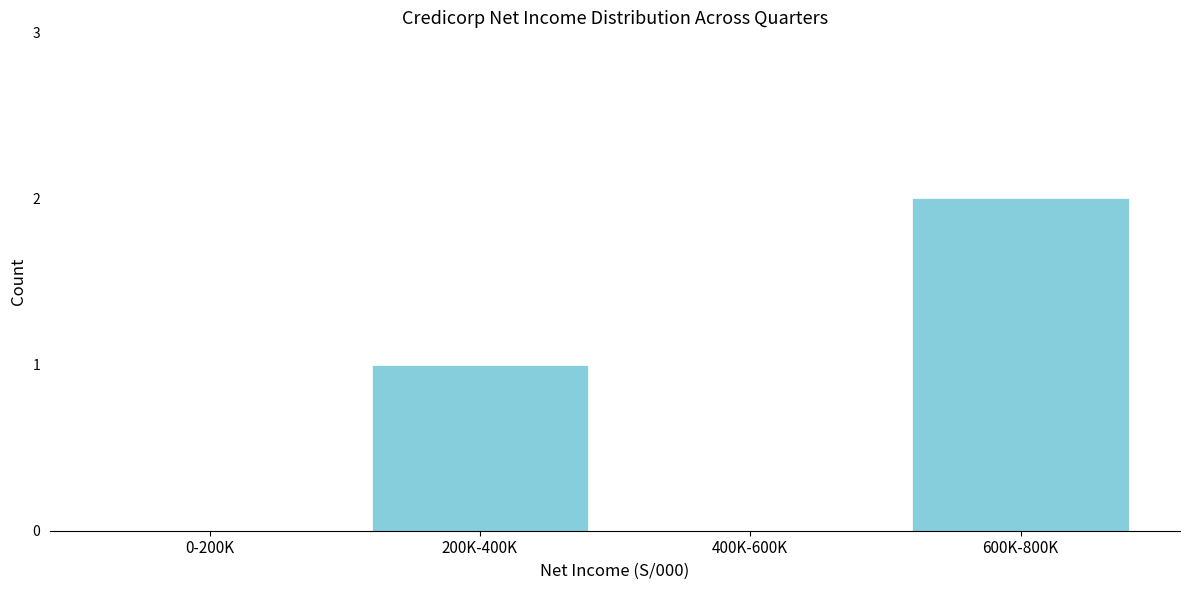

Reading left to right, extract all data points from this chart.

0-200K=0	200K-400K=1	400K-600K=0	600K-800K=2